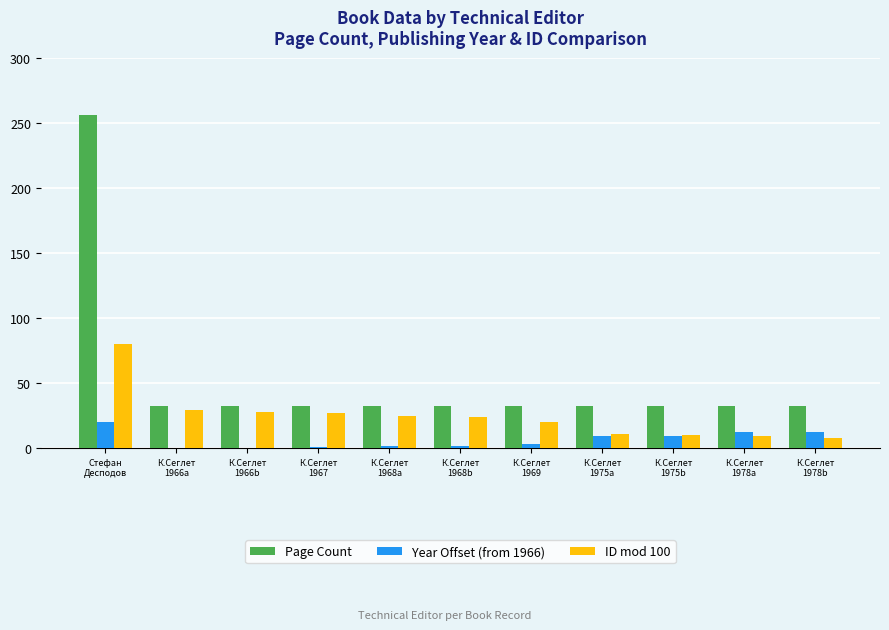

What is the maximum value shown in the chart?

256